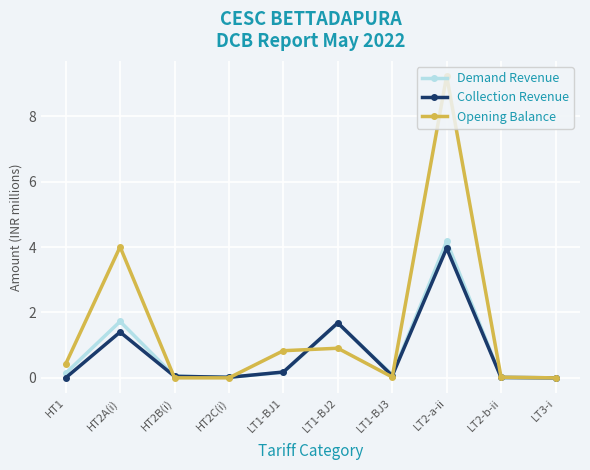

True or false: Opening Balance and Demand Revenue cross at least once.

True